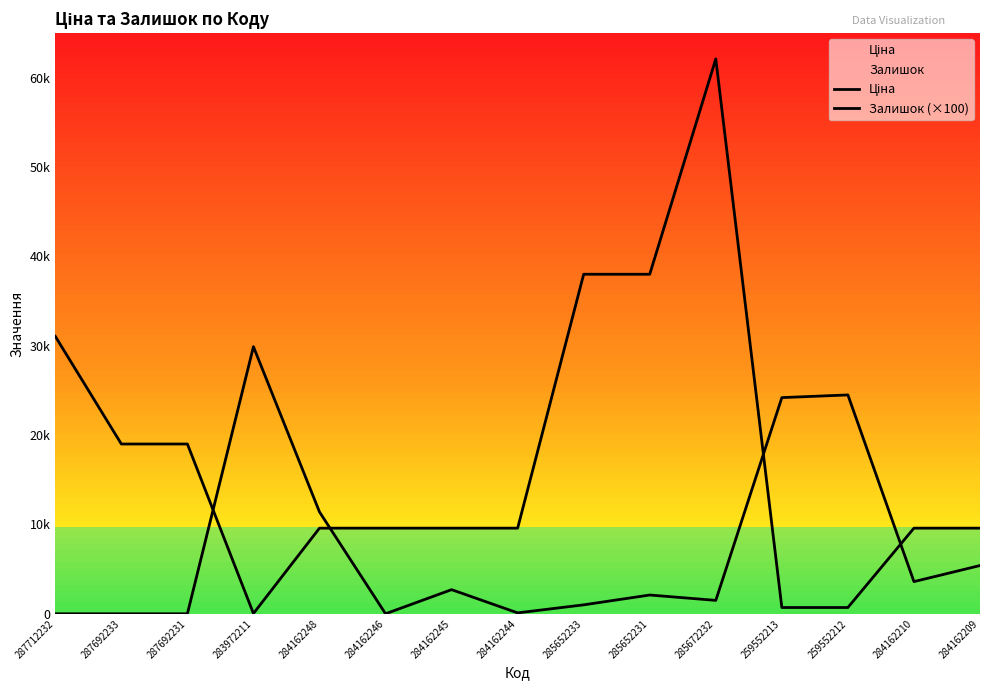

How many times do Залишок (×100) and Ціна cross each other?

4